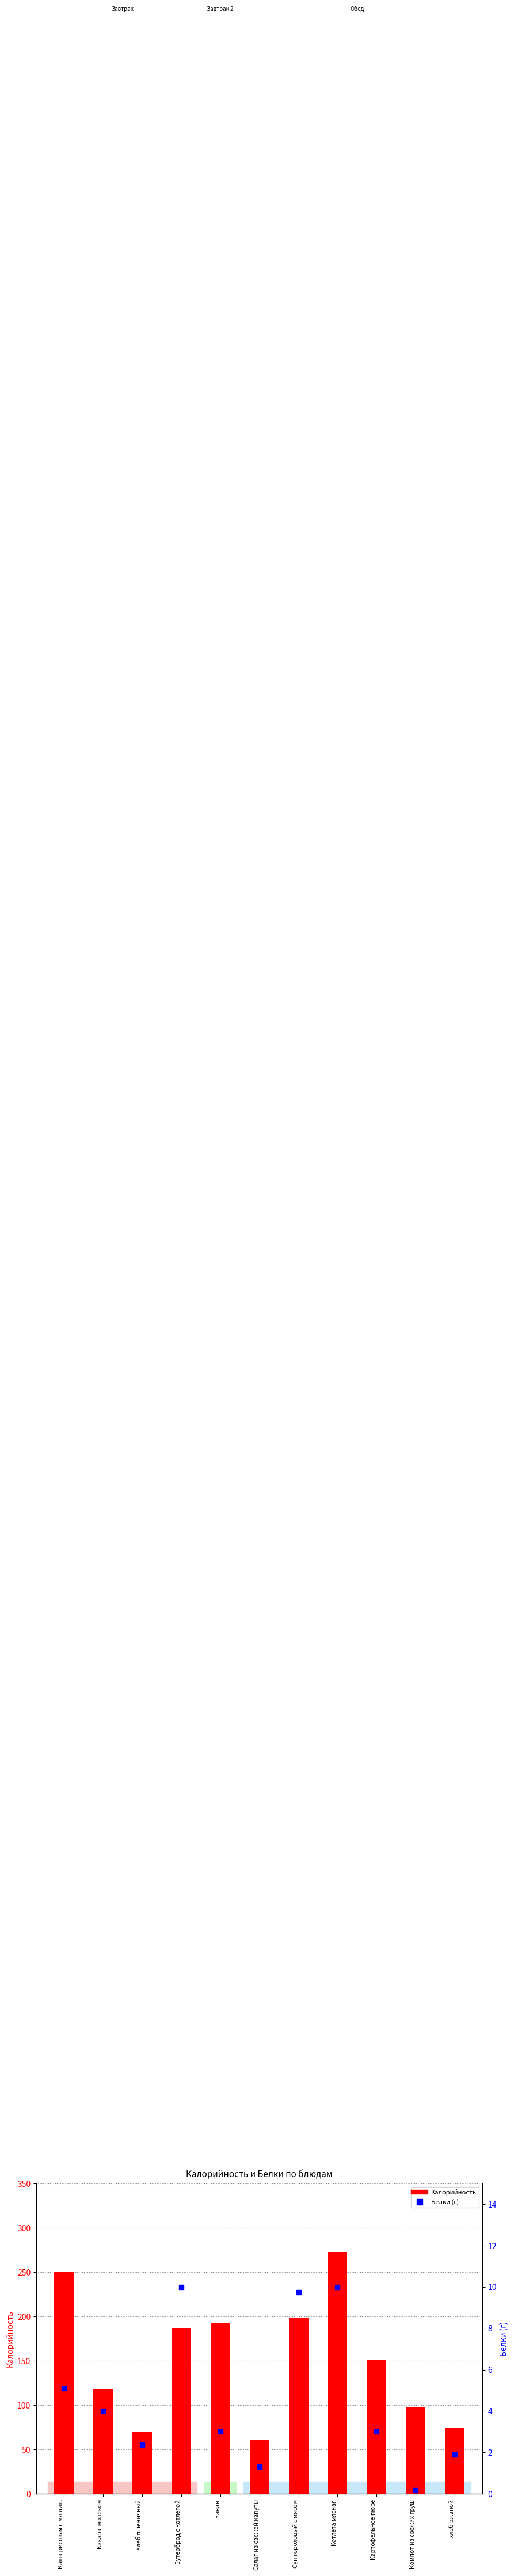

At which category is the sum across all series the highest?

Котлета мясная